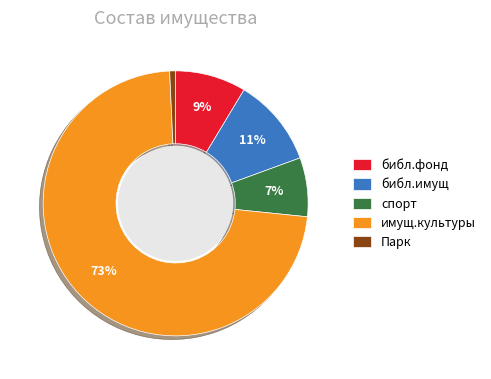

To the nearest percent, what percentage of the pie is библ.имущ?

11%